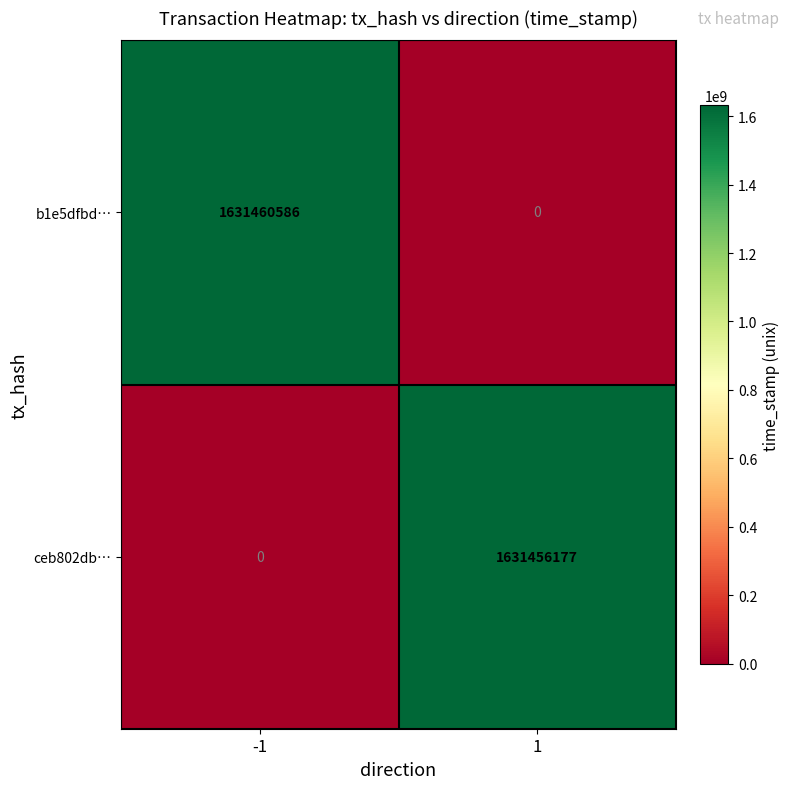

How many categories are shown in the chart?

2